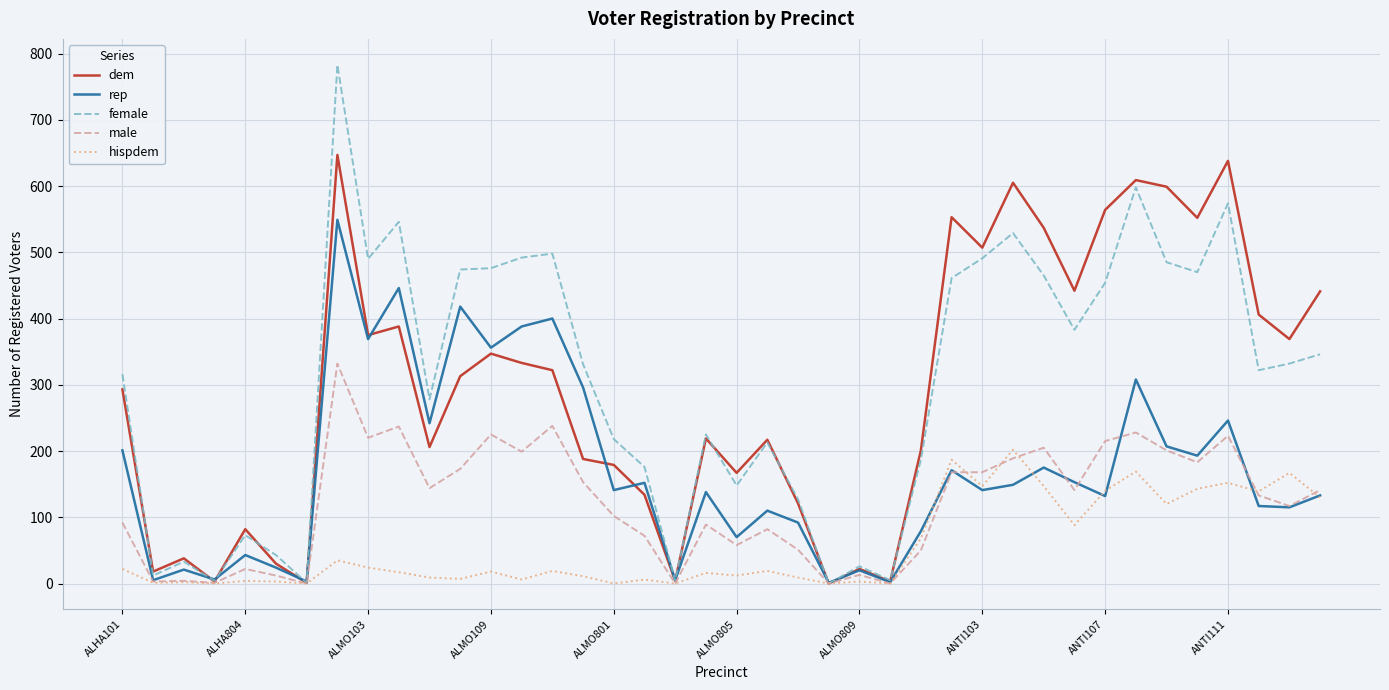

List the series in order of their peak value, highest first.

female, dem, rep, male, hispdem